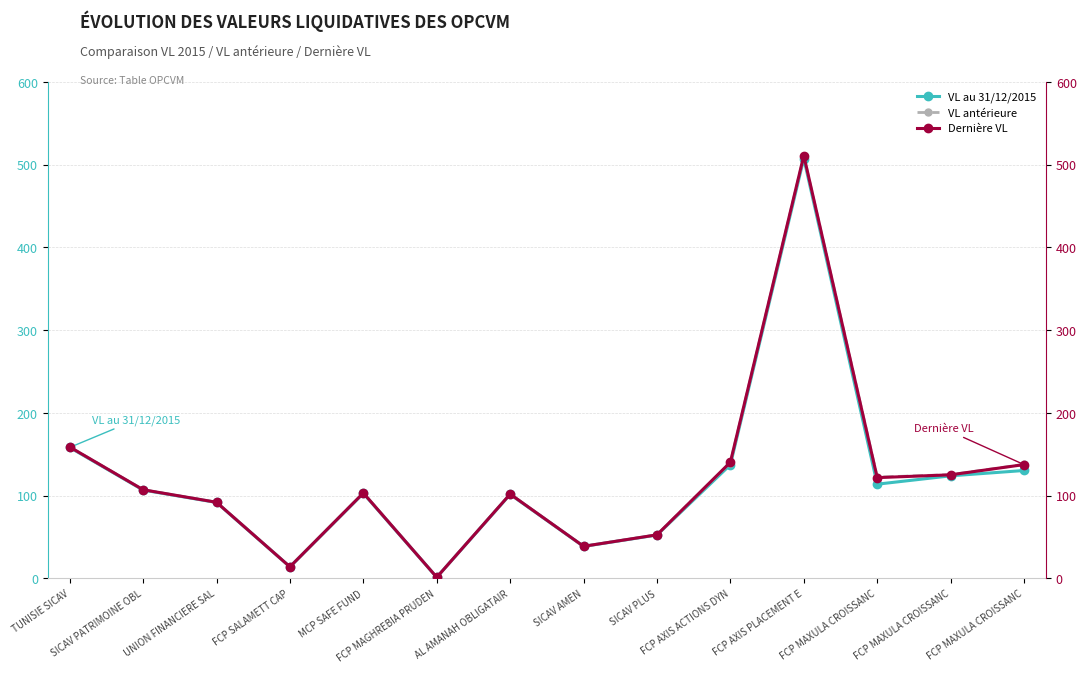

At SICAV PATRIMOINE OBL, list the series in order from smallest to largest.

VL au 31/12/2015, VL antérieure, Dernière VL